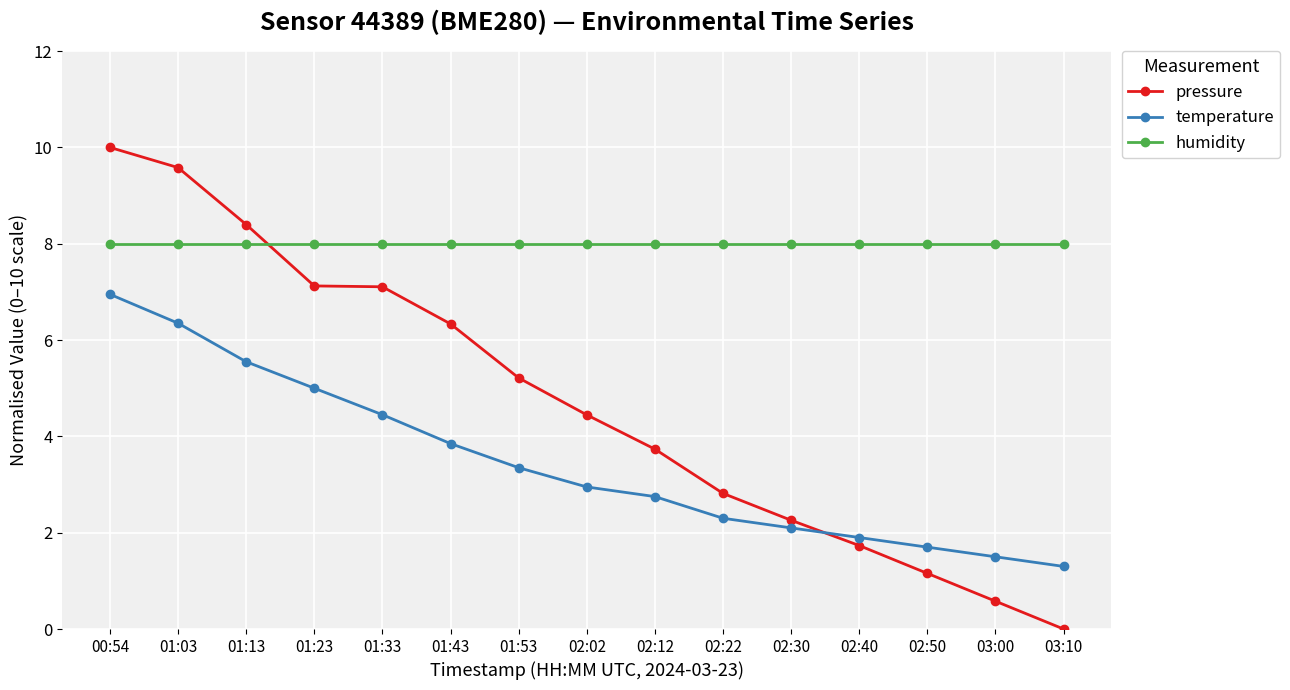

Which label corresponds to the smallest value in the chart?

03:10